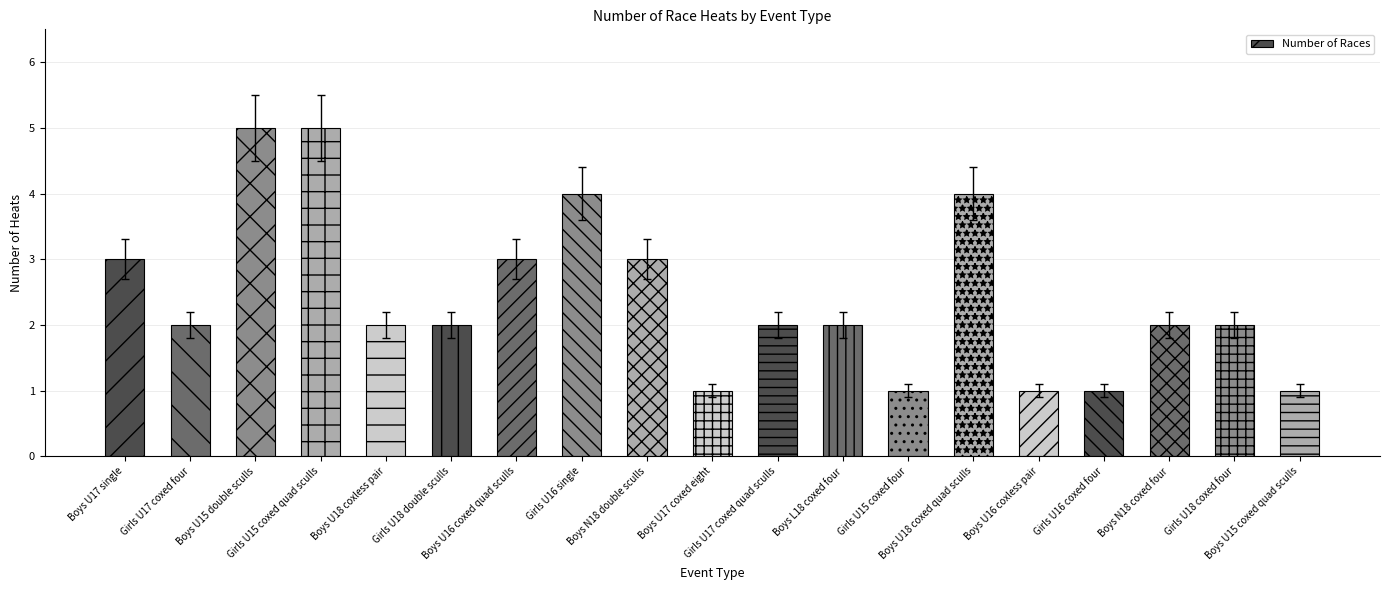

Is it true that the value at Boys L18 coxed four is 0?

False